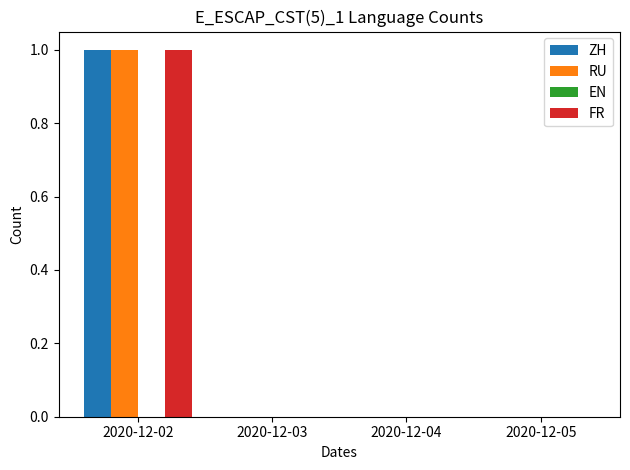

The ZH series shows 0 at 2020-12-05. True or false?

True